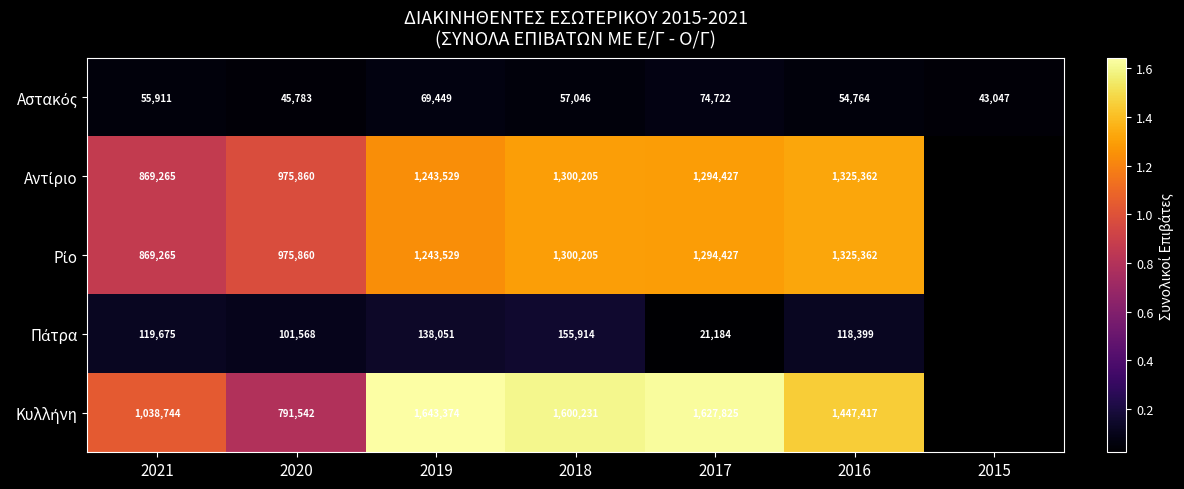

What is the difference between the highest and lowest values at 2017?

1606641